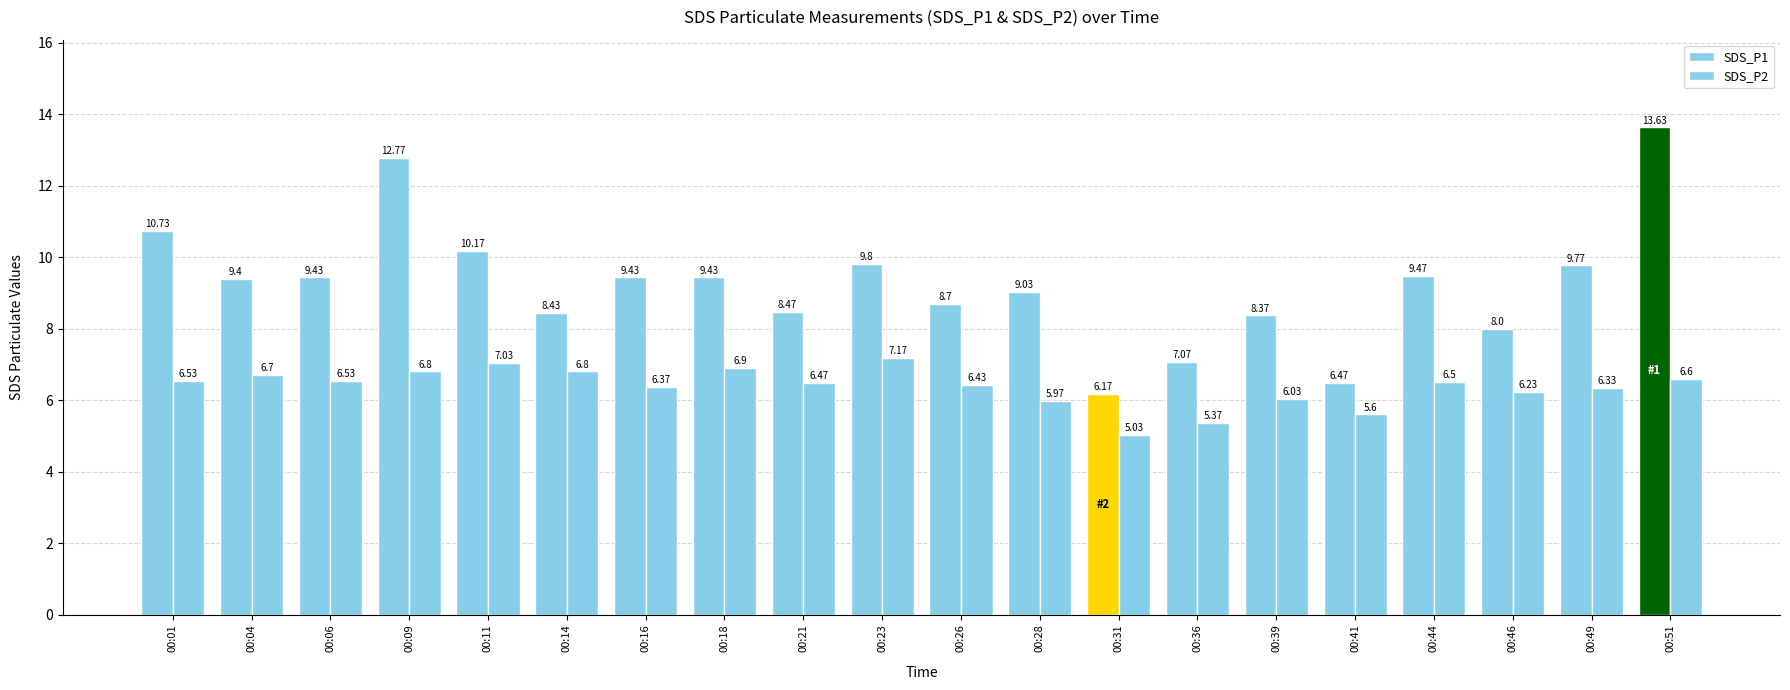

At how many categories does at least one series exceed 7?

18